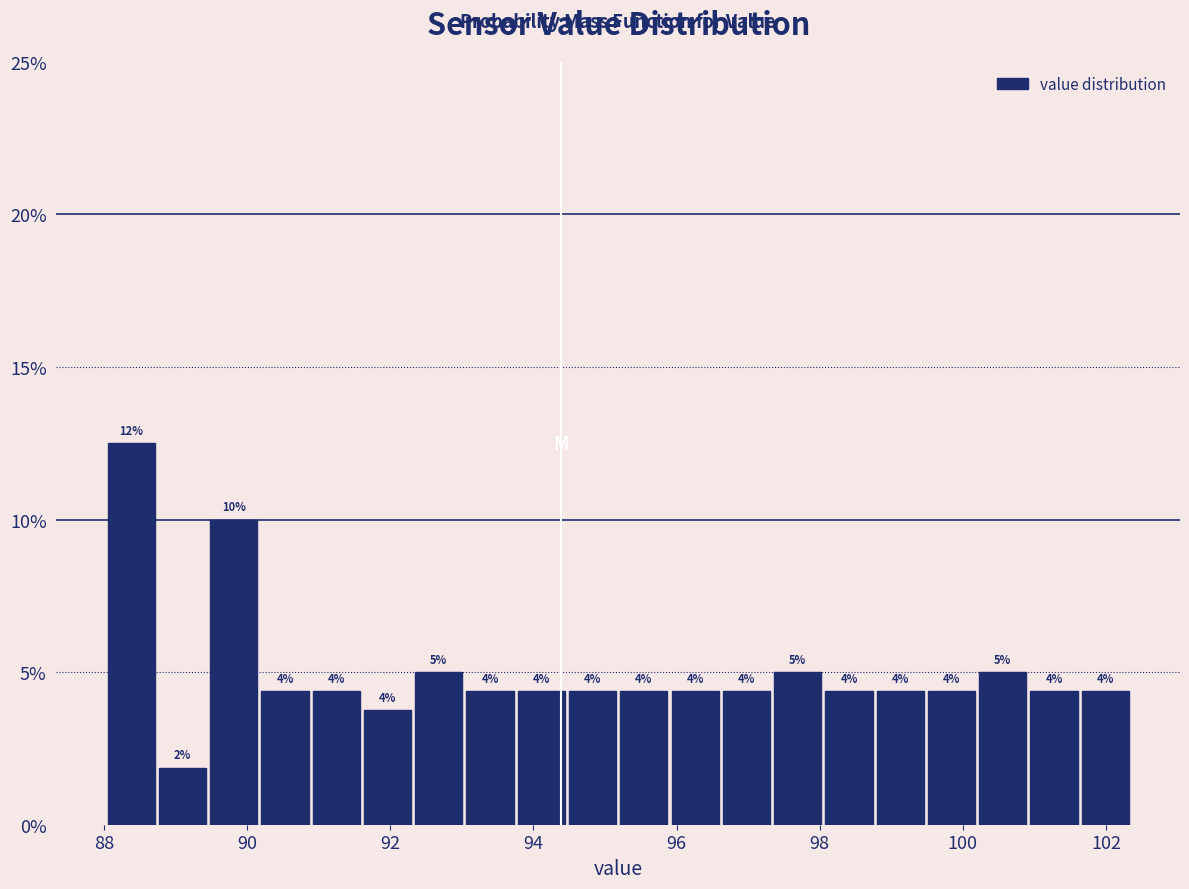

Around what value on the x-axis is the tallest bar? Give the approximate position of its centre, as read against the axis.

88.4